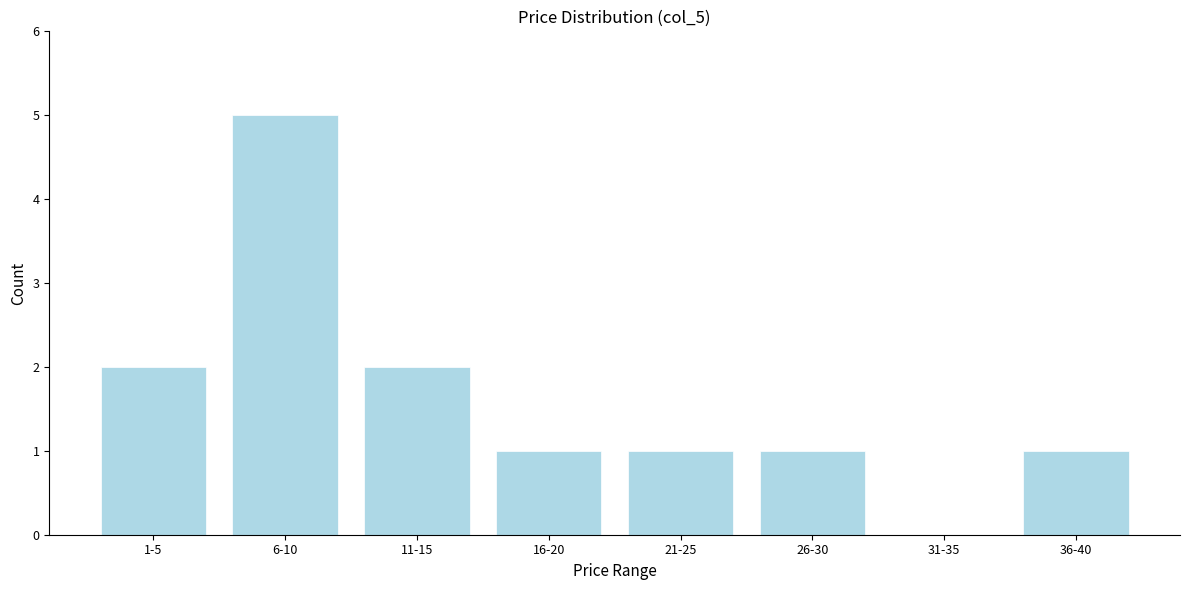

Reading left to right, list all the values displayed in this chart.

1-5=2	6-10=5	11-15=2	16-20=1	21-25=1	26-30=1	31-35=0	36-40=1